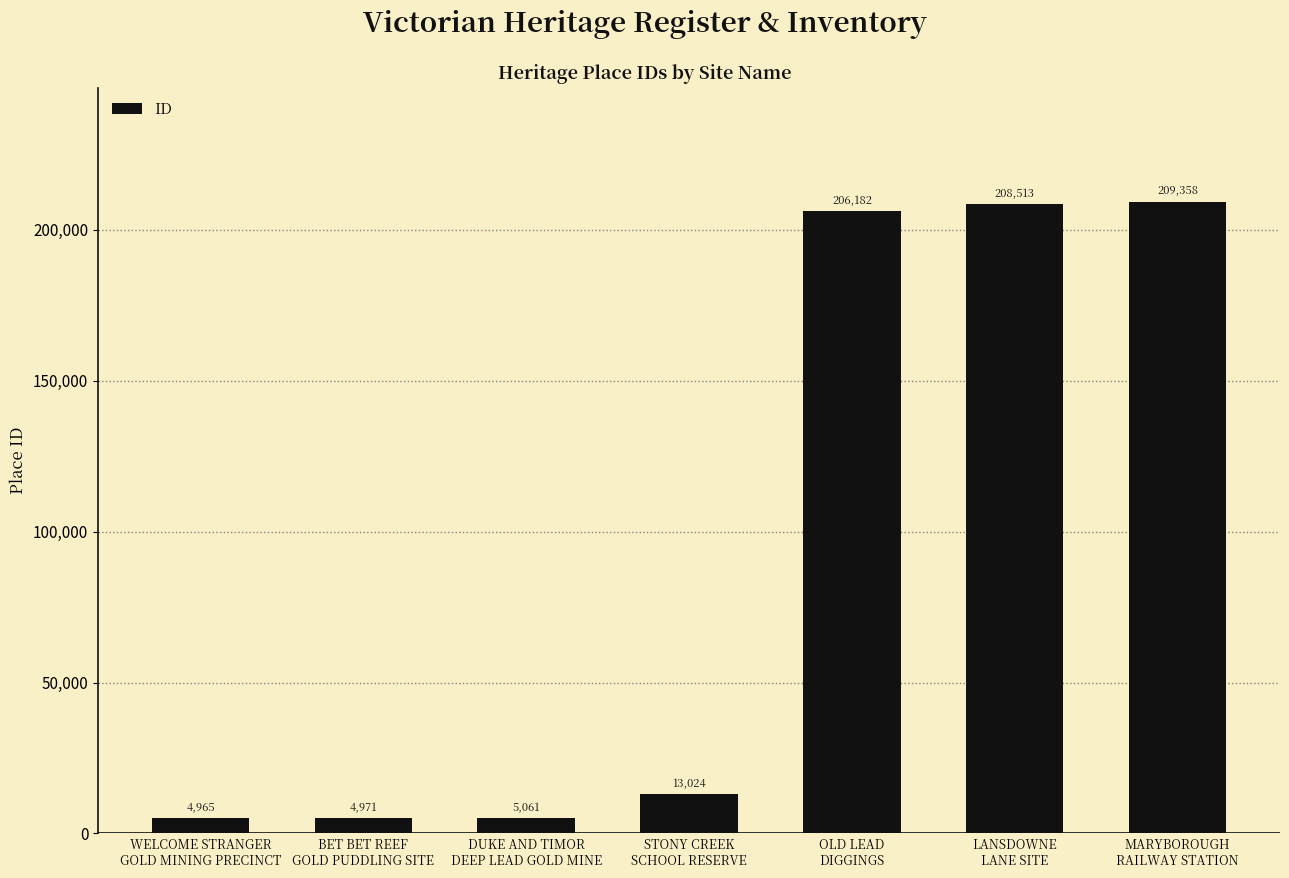

Does the chart contain stacked bars?

No